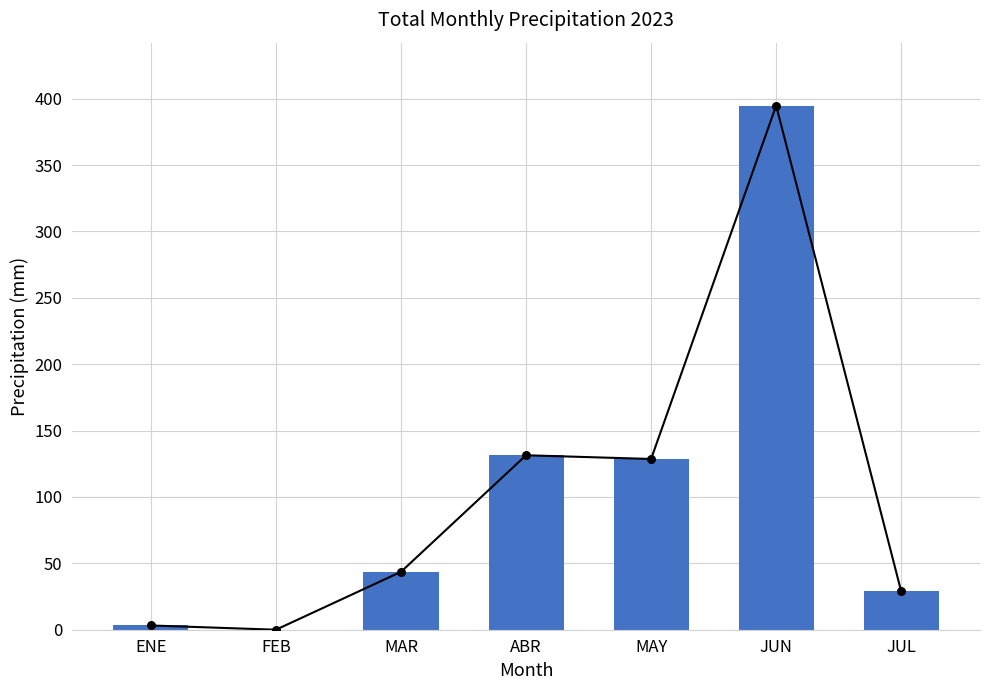

Which has a higher value, JUL or MAY?

MAY